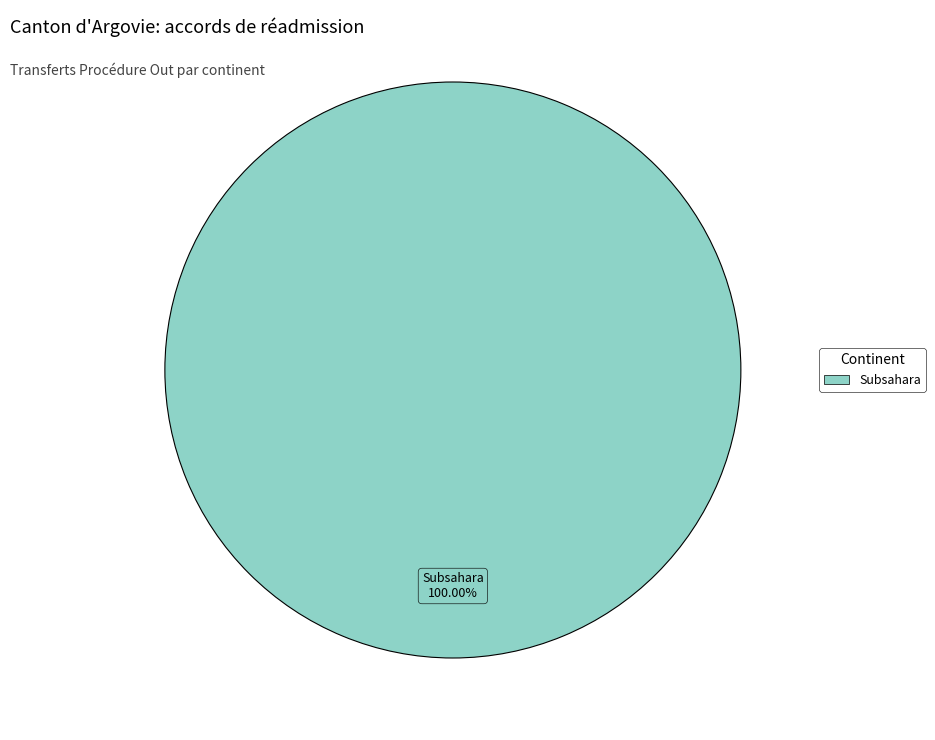

Rank the categories by value from highest to lowest.

Subsahara